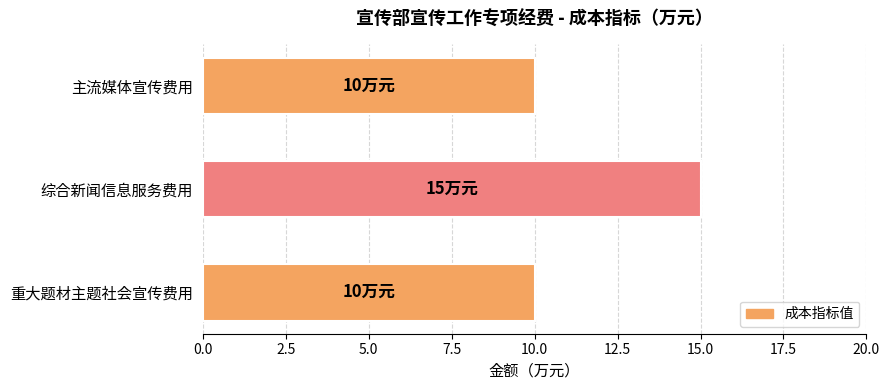

What is the difference between the maximum and minimum values?

5